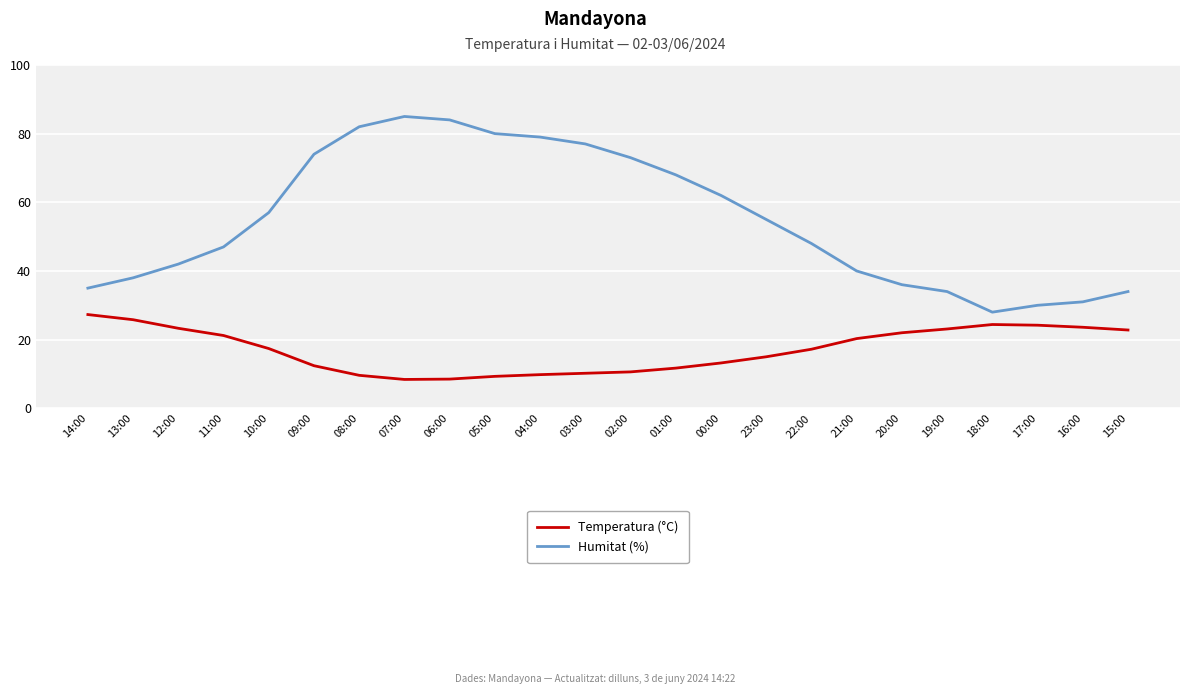

True or false: Temperatura (°C) and Humitat (%) intersect in this chart.

False